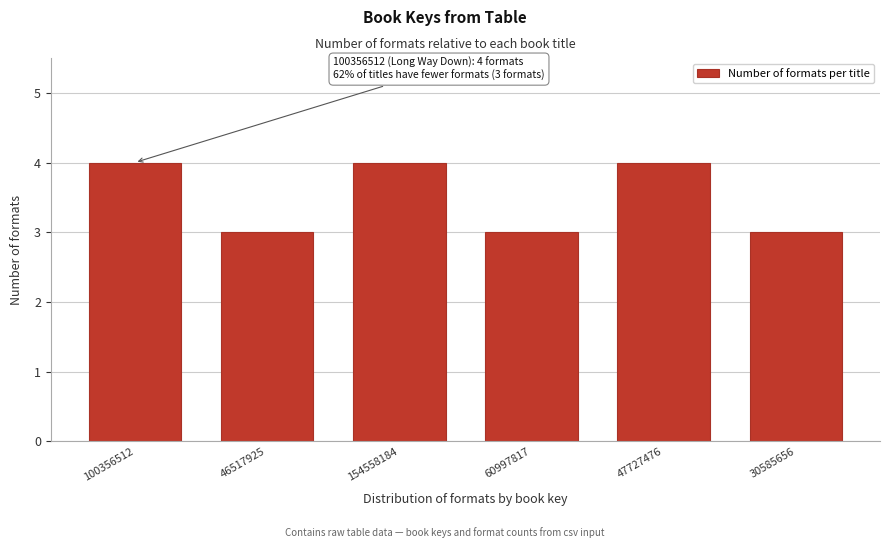

Reading left to right, what are all the values shown in this chart?

4	3	4	3	4	3